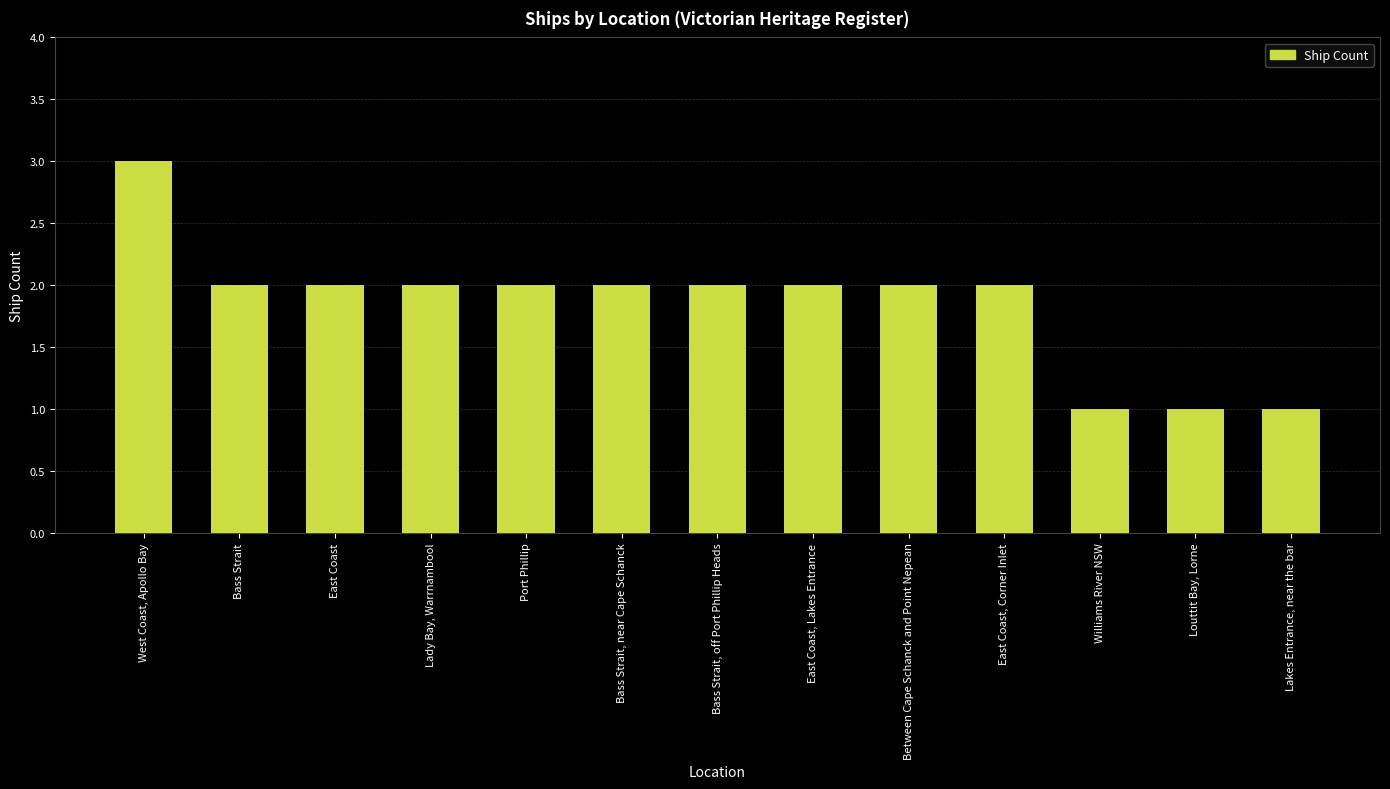

Reading left to right, transcribe all the data shown in this chart.

3	2	2	2	2	2	2	2	2	2	1	1	1